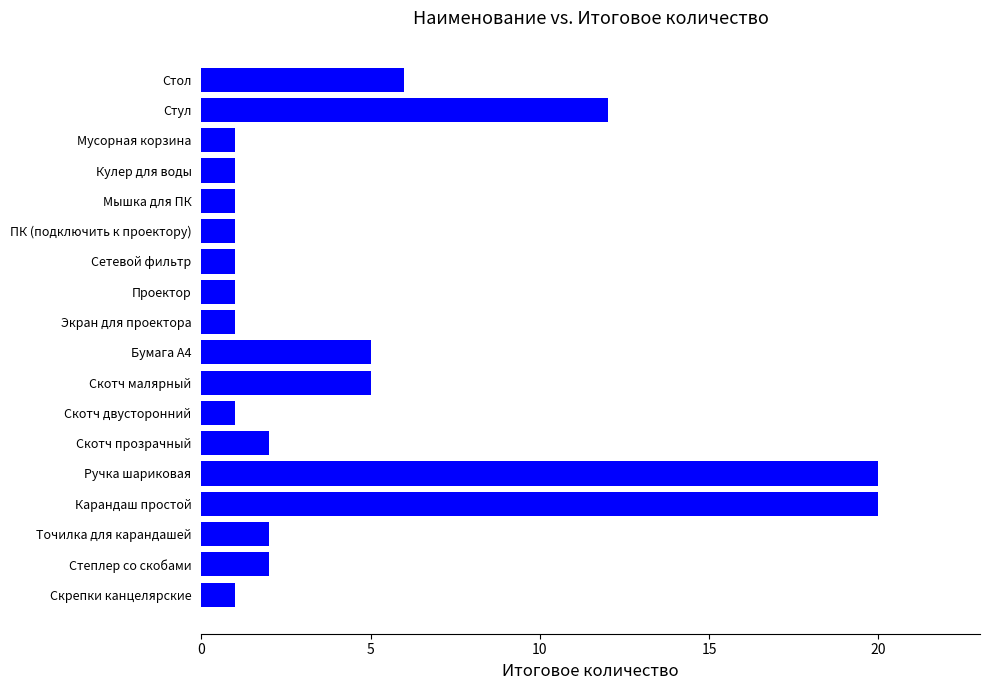

What is the label of the 2nd bar from the top?

Стул